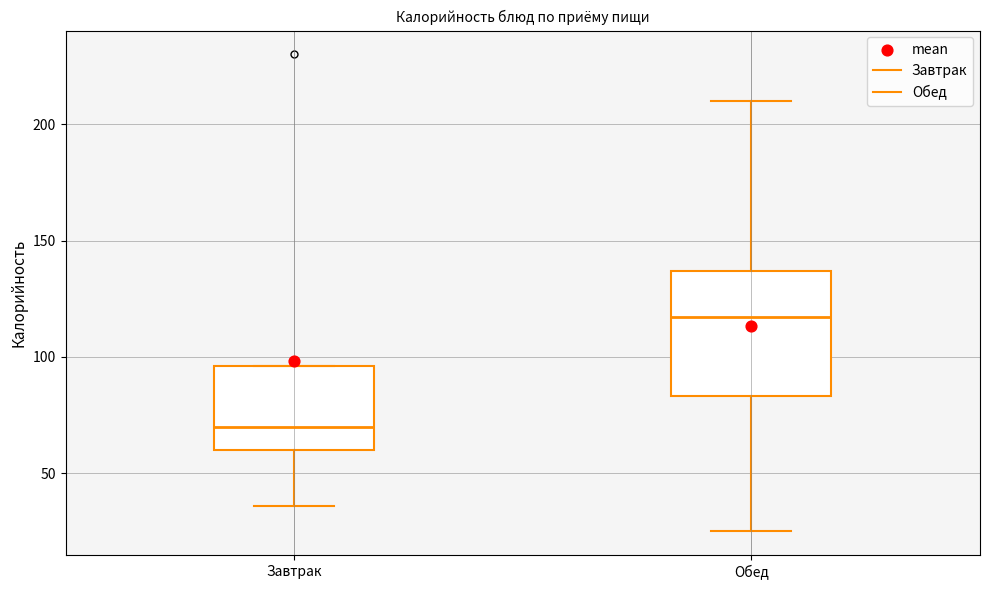

Where is the lower edge of the box for Обед on the y-axis? The values are not printed on the chart, so give them approximately, as read against the axis.

85